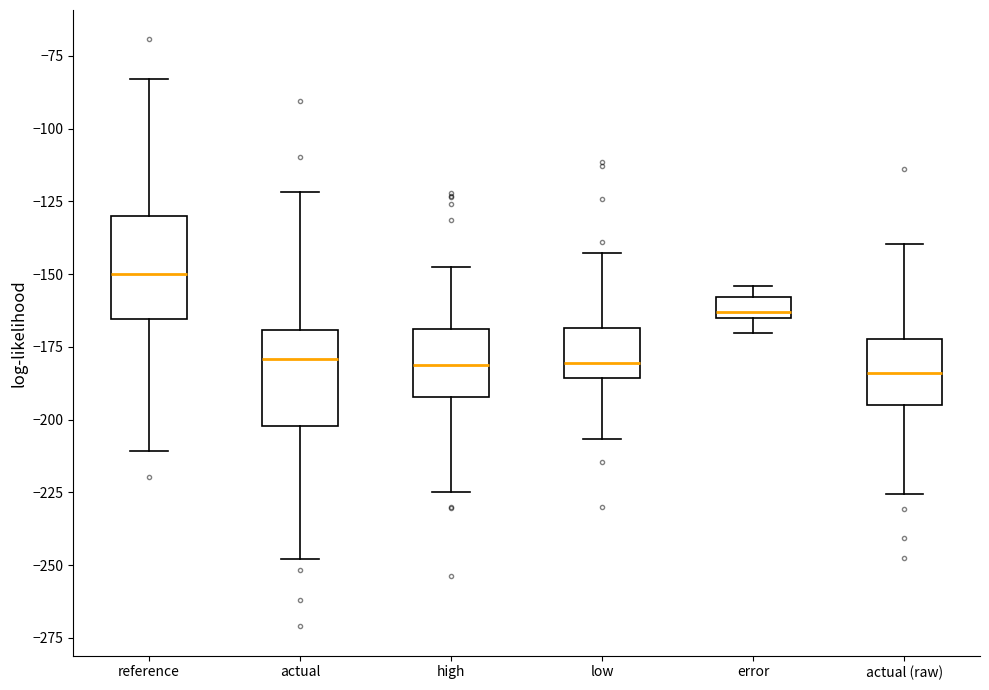

Where is the upper edge of the box for actual (raw) on the y-axis? The values are not printed on the chart, so give them approximately, as read against the axis.

-170